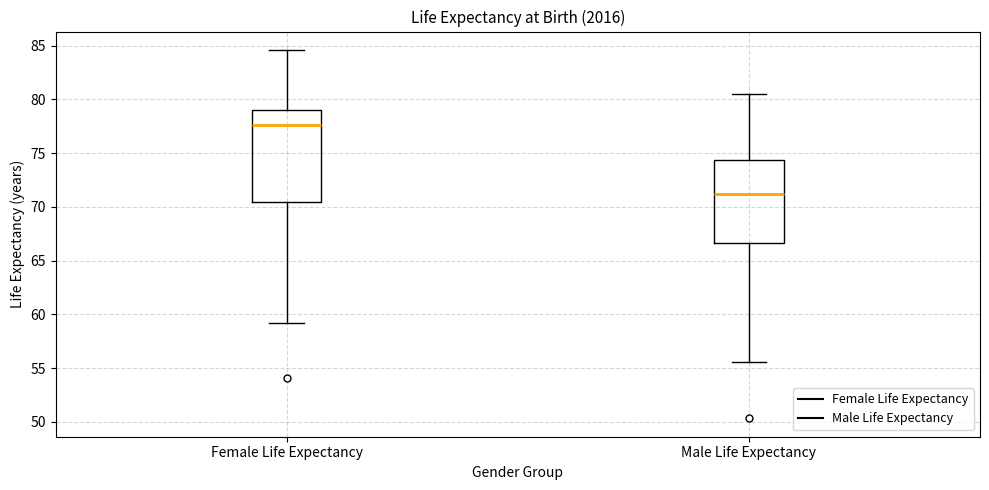

Reading left to right, read every box against the y-axis: the position of its median line, the range the box covers, and the ends of its whiskers. The values are not printed on the chart, so give them approximately, as read against the axis.

Female Life Expectancy: median 77.5, box 70.5 to 79.0, whiskers 59.0 to 84.5
Male Life Expectancy: median 71.0, box 66.5 to 74.5, whiskers 55.5 to 80.5